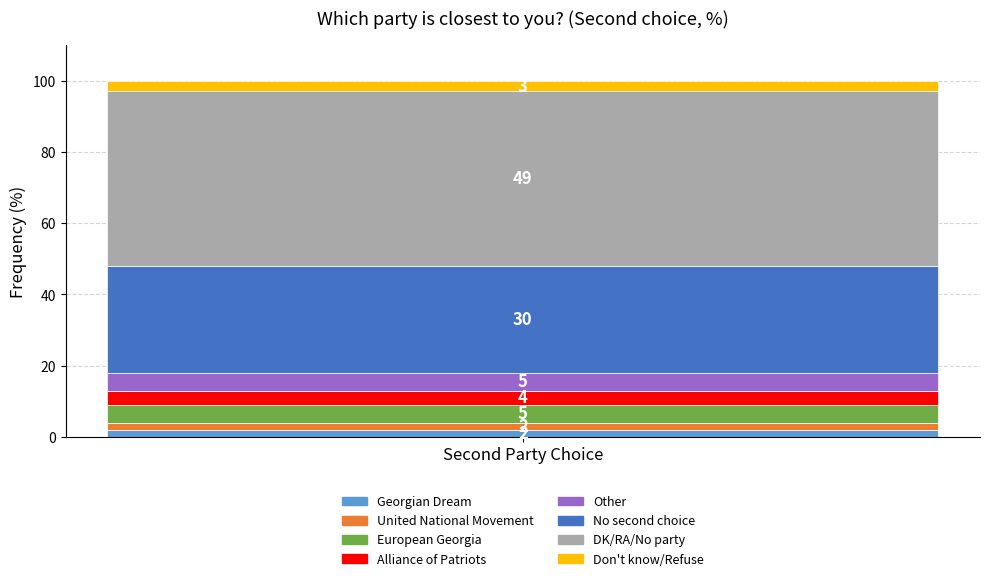

Are the bars horizontal?

No